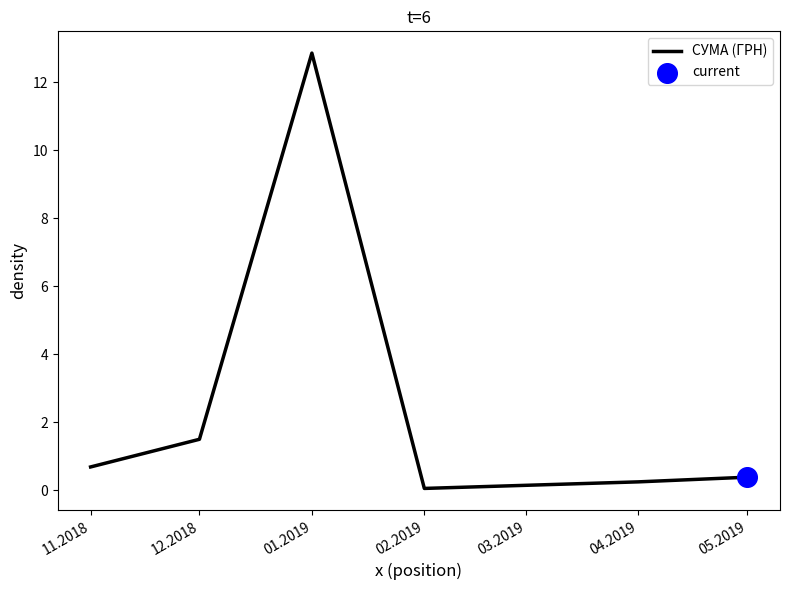

Between 01.2019 and 02.2019, which is larger?

01.2019